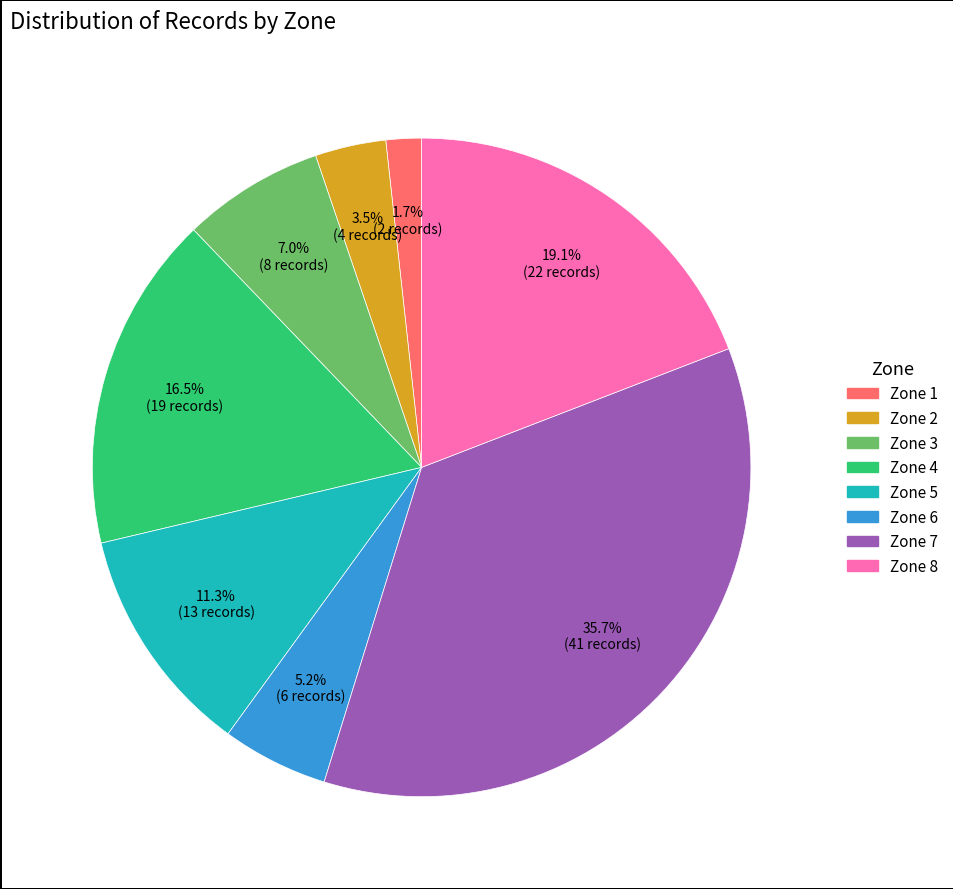

Is there any slice that represents more than half of the pie?

No